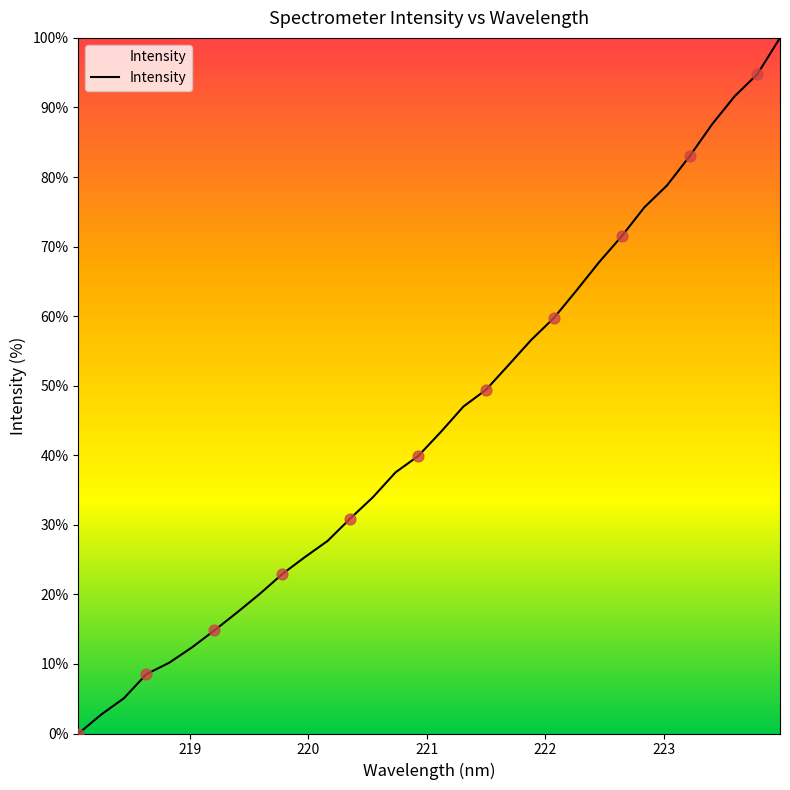

What is the difference between the maximum and minimum values?

100.0